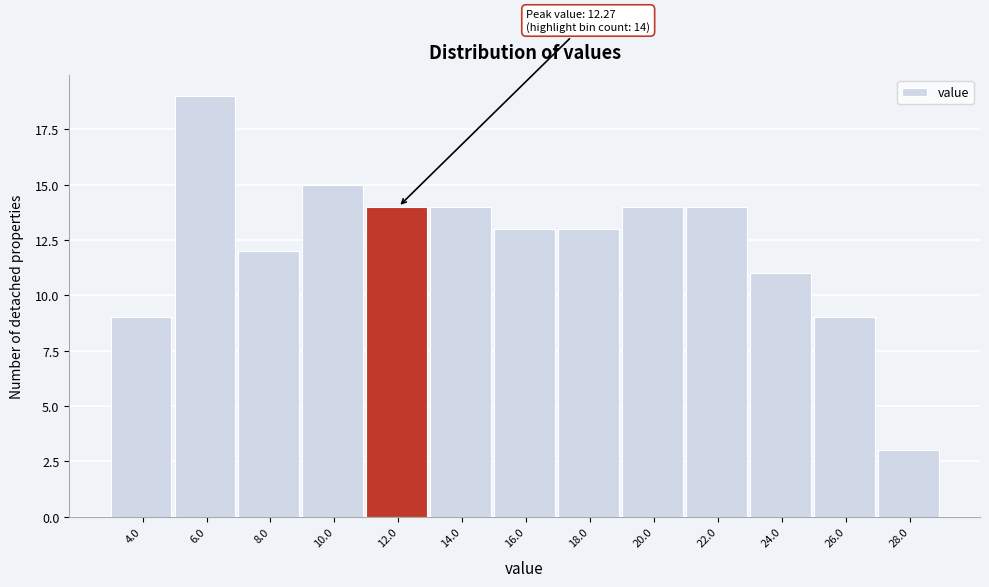

Reading left to right, what are all the values shown in this chart?

4.0=9	6.0=19	8.0=12	10.0=15	12.0=14	14.0=14	16.0=13	18.0=13	20.0=14	22.0=14	24.0=11	26.0=9	28.0=3